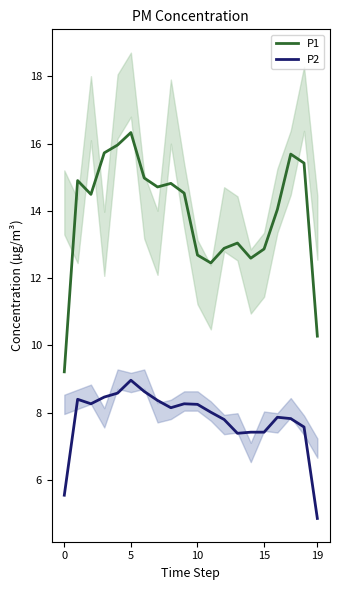

What is the minimum value for P2?

4.9